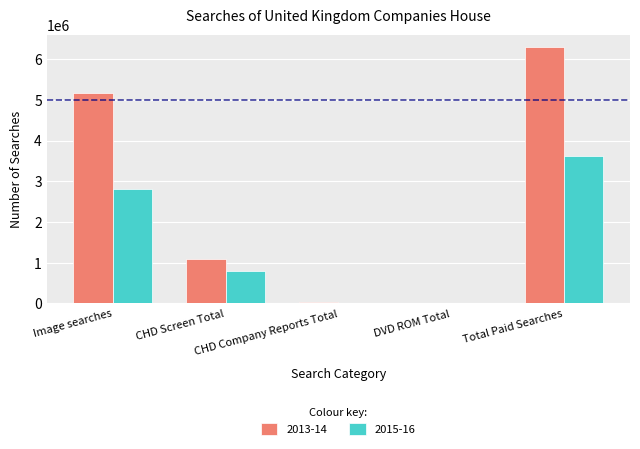

Which category has the highest value in the 2013-14 series?

Total Paid Searches